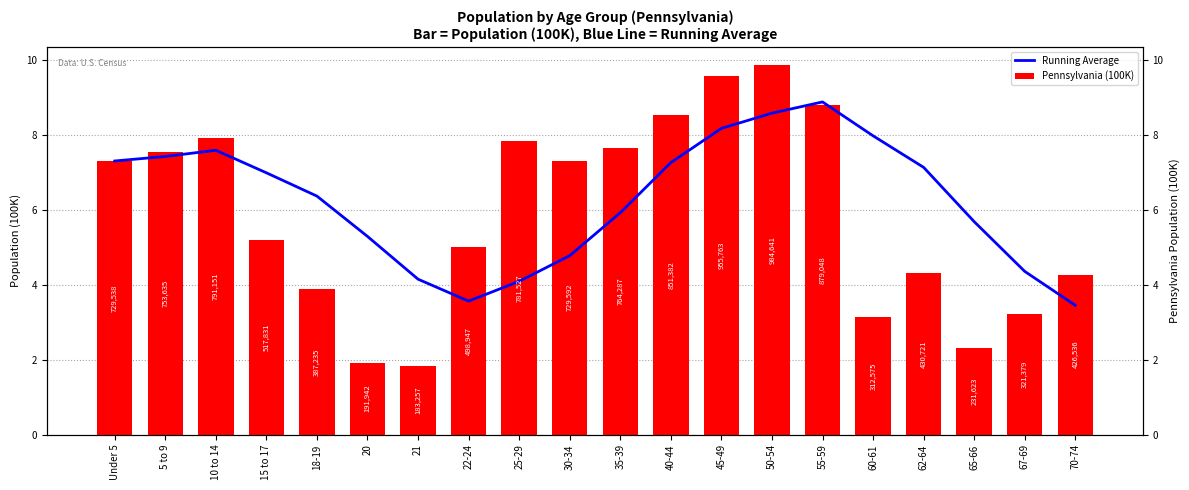

What is the difference between the maximum and second lowest values in the Pennsylvania (100K) series?

7.9